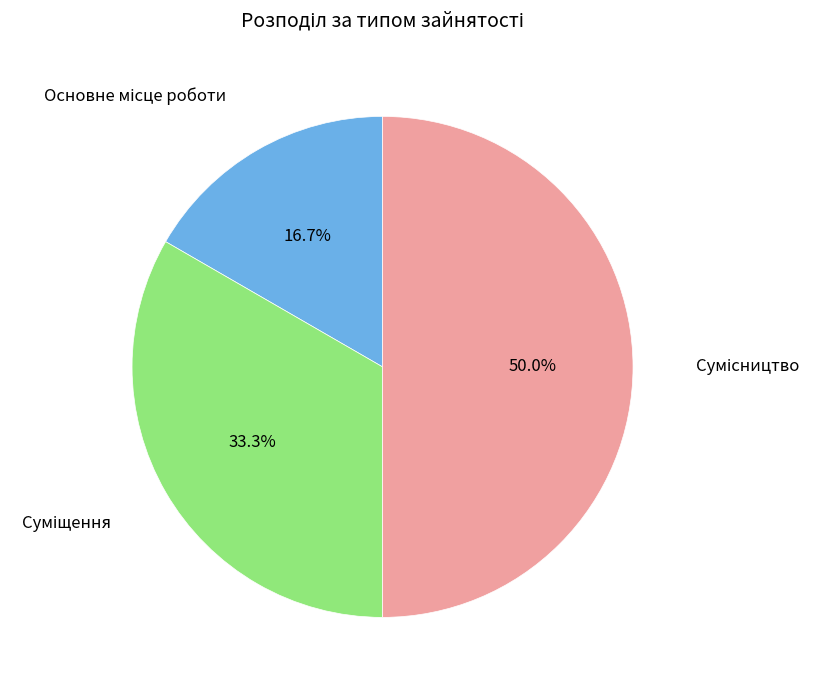

How many segments does this pie chart have?

3